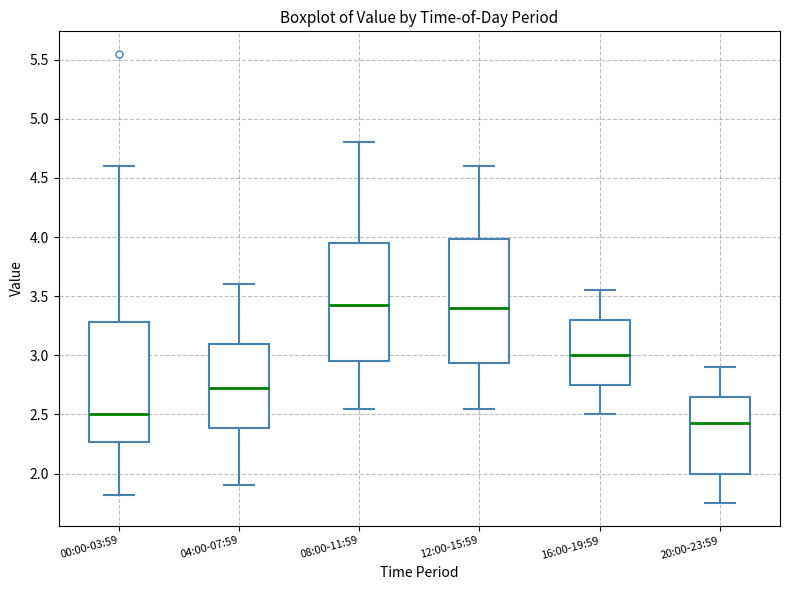

Reading left to right, read every box against the y-axis: the position of its median line, the range the box covers, and the ends of its whiskers. The values are not printed on the chart, so give them approximately, as read against the axis.

00:00-03:59: median 2.50, box 2.25 to 3.30, whiskers 1.80 to 4.60
04:00-07:59: median 2.75, box 2.40 to 3.10, whiskers 1.90 to 3.60
08:00-11:59: median 3.45, box 2.95 to 3.95, whiskers 2.55 to 4.80
12:00-15:59: median 3.40, box 2.95 to 4.00, whiskers 2.55 to 4.60
16:00-19:59: median 3.00, box 2.75 to 3.30, whiskers 2.50 to 3.55
20:00-23:59: median 2.45, box 2.00 to 2.65, whiskers 1.75 to 2.90